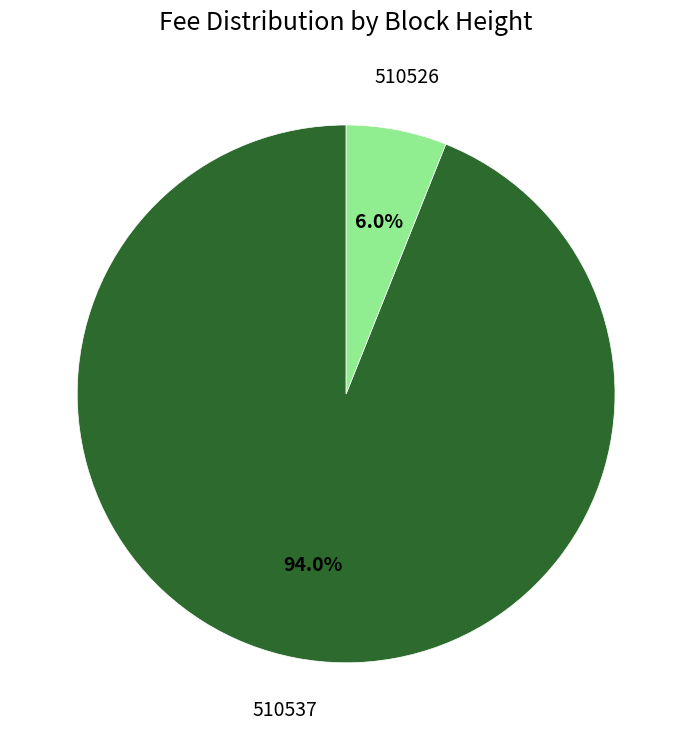

True or false: 510526 accounts for 1% of the total.

False